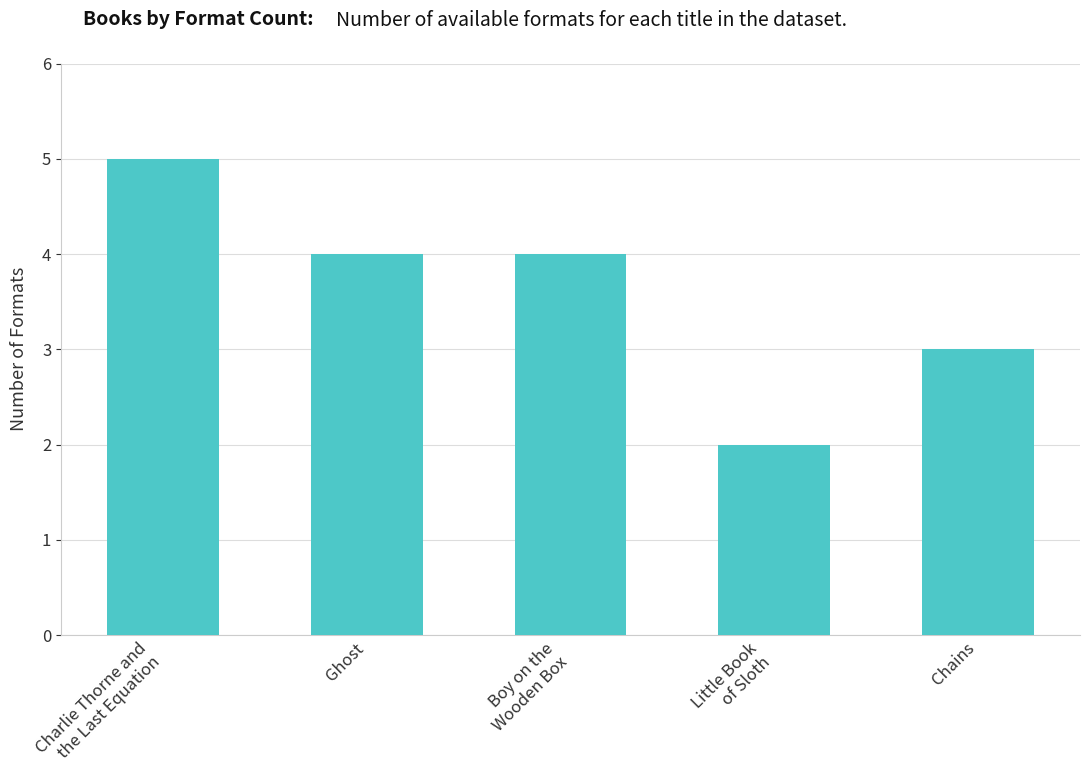

Read the value at Chains.

3